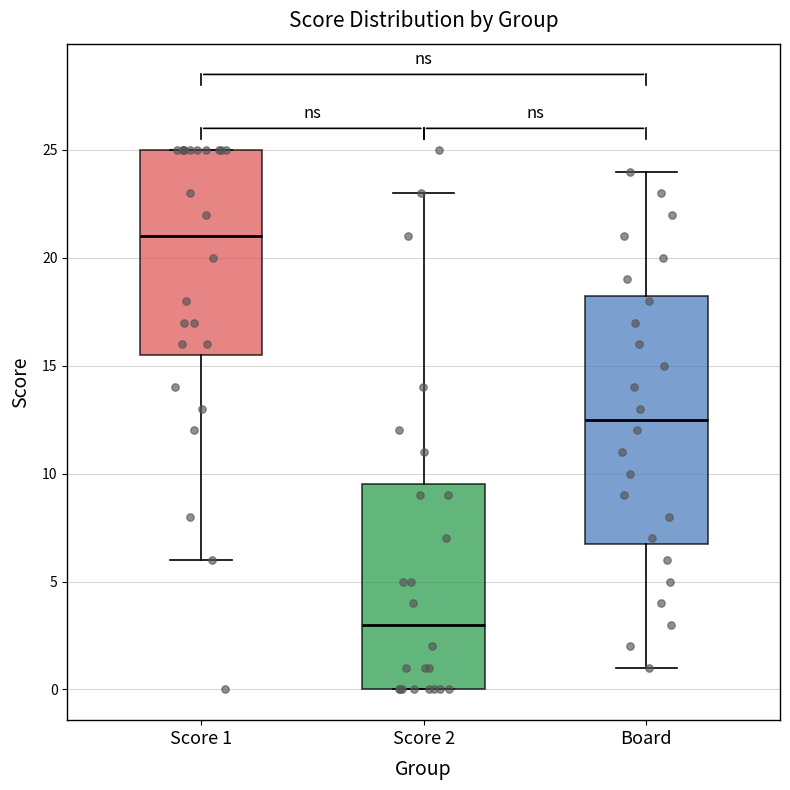

Where does the lower whisker of the box for Board end on the y-axis? The values are not printed on the chart, so give them approximately, as read against the axis.

1.0